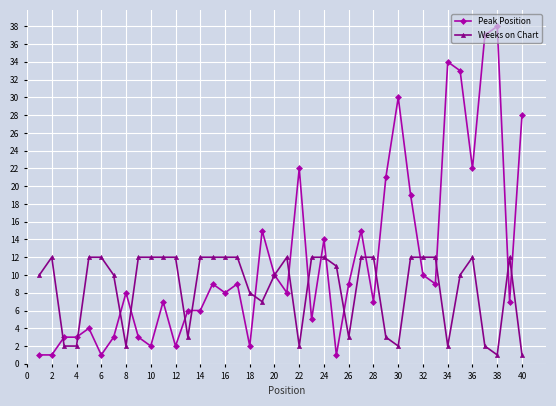

Which series has the largest range (max minus min)?

Peak Position